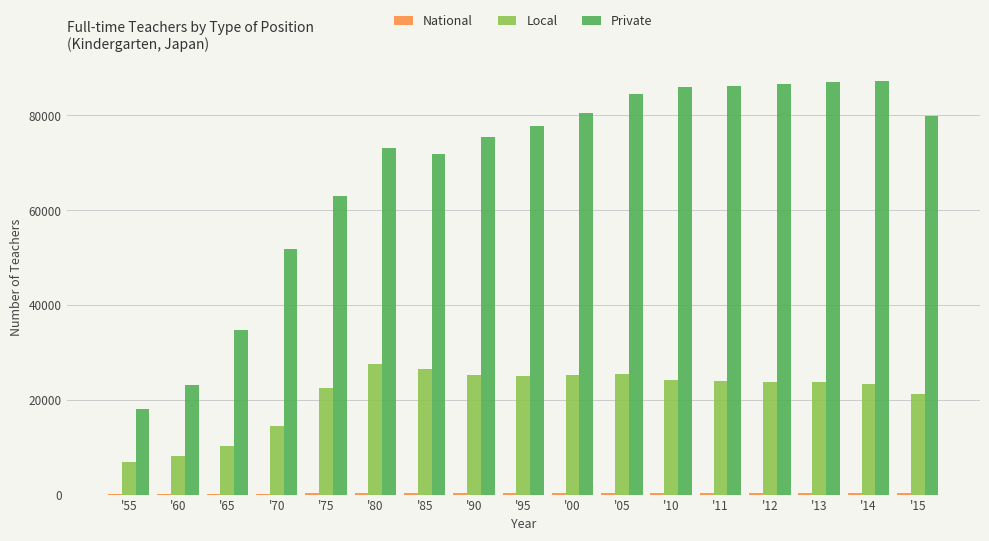

What is the sum of all Local values?

357303